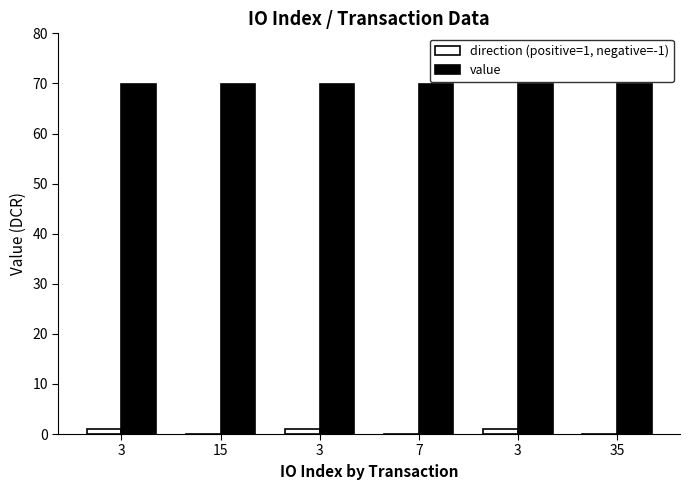

Rank the series by their average value, from lowest to highest.

direction (positive=1, negative=-1), value